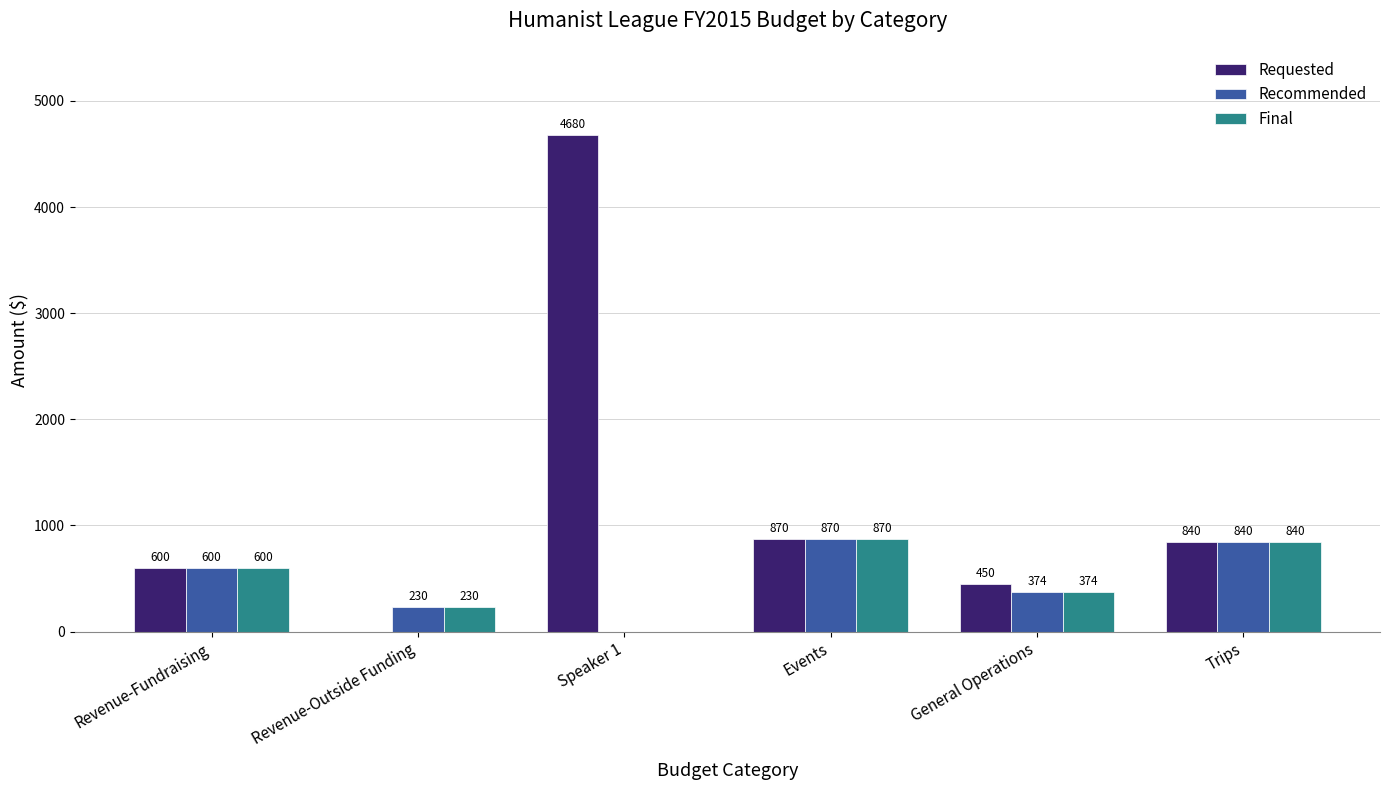

Is it true that Recommended equals 1432 at Events?

False